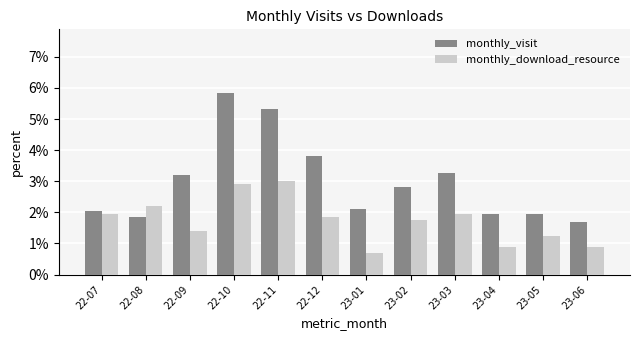

Rank the series at 22-09 from lowest to highest value.

monthly_download_resource, monthly_visit